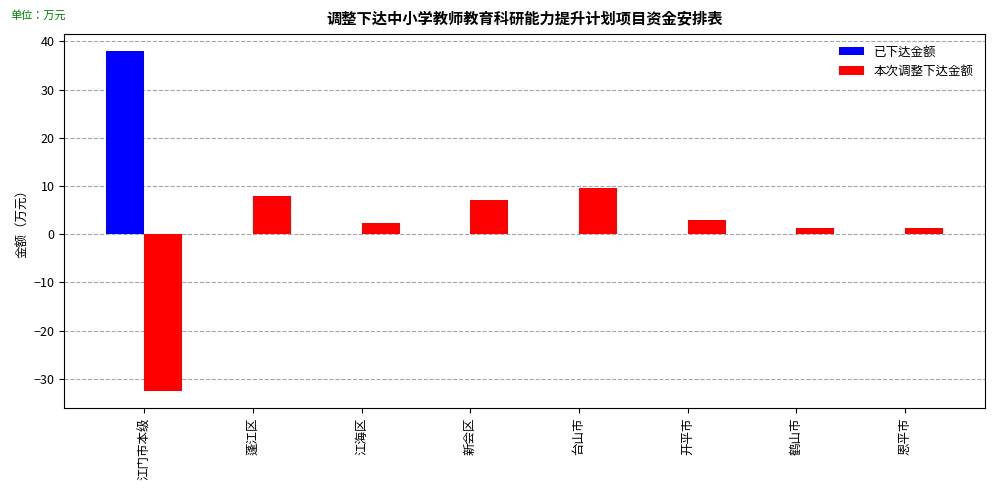

What is the total value across all series at 鹤山市?

1.2